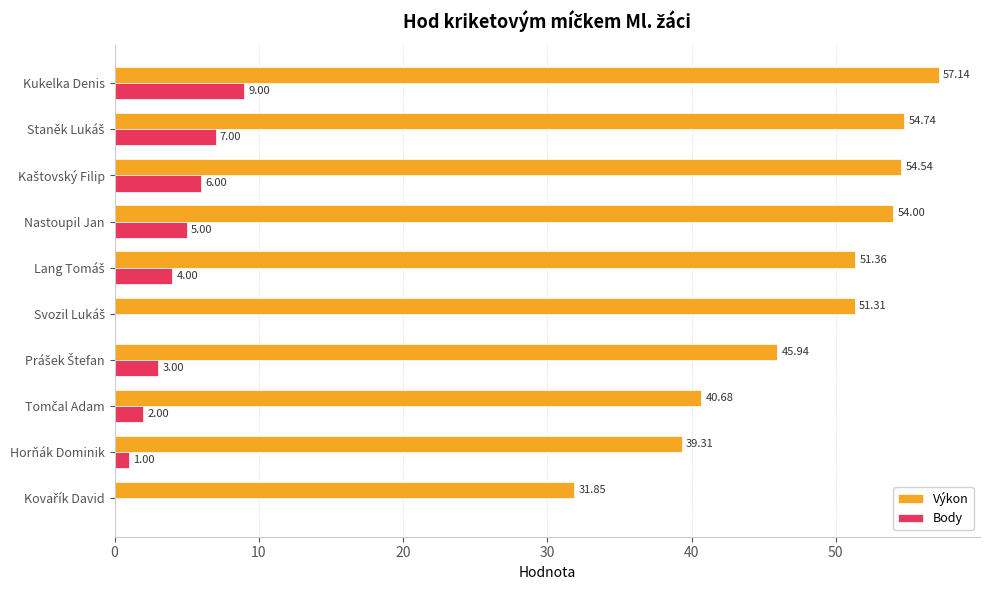

Count the Body values in the range 1 to 6.

6